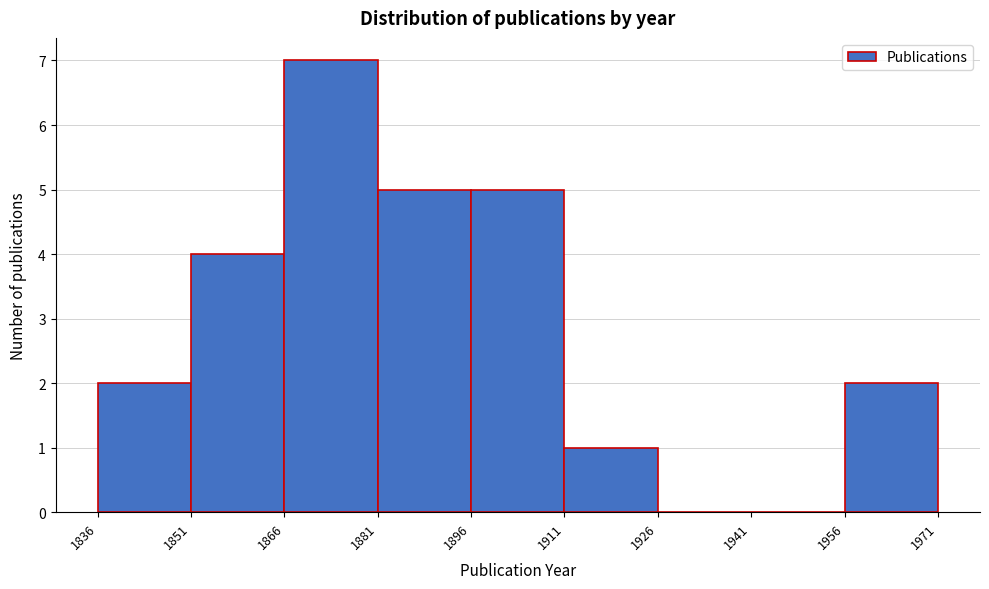

Reading left to right, transcribe this chart: for each bar, give the range it covers on the x-axis and its height. The values are not printed on the chart, so give them approximately, as read against the axis.

1836 to 1851: 2
1851 to 1866: 4
1866 to 1881: 7
1881 to 1896: 5
1896 to 1911: 5
1911 to 1926: 1
1926 to 1941: 0
1941 to 1956: 0
1956 to 1971: 2